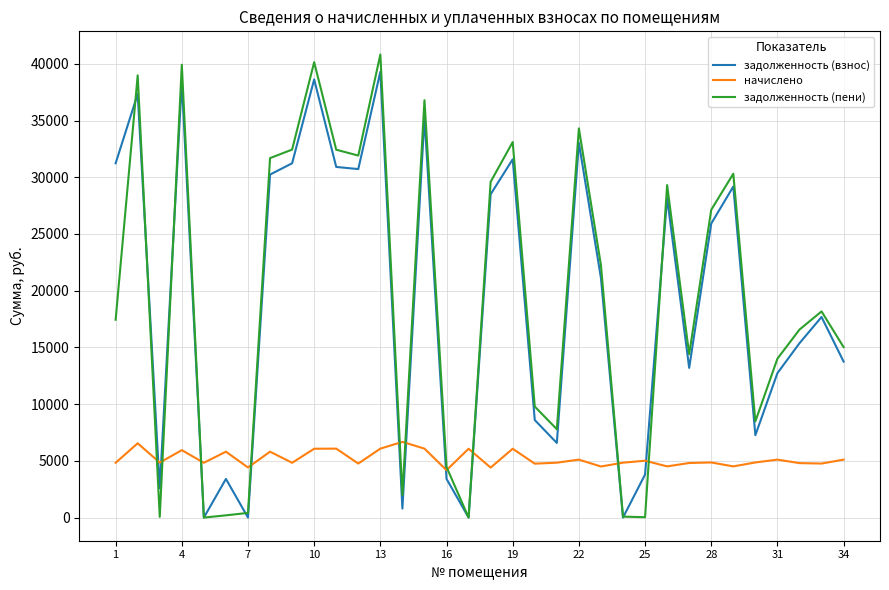

True or false: начислено and задолженность (пени) cross at least once.

True